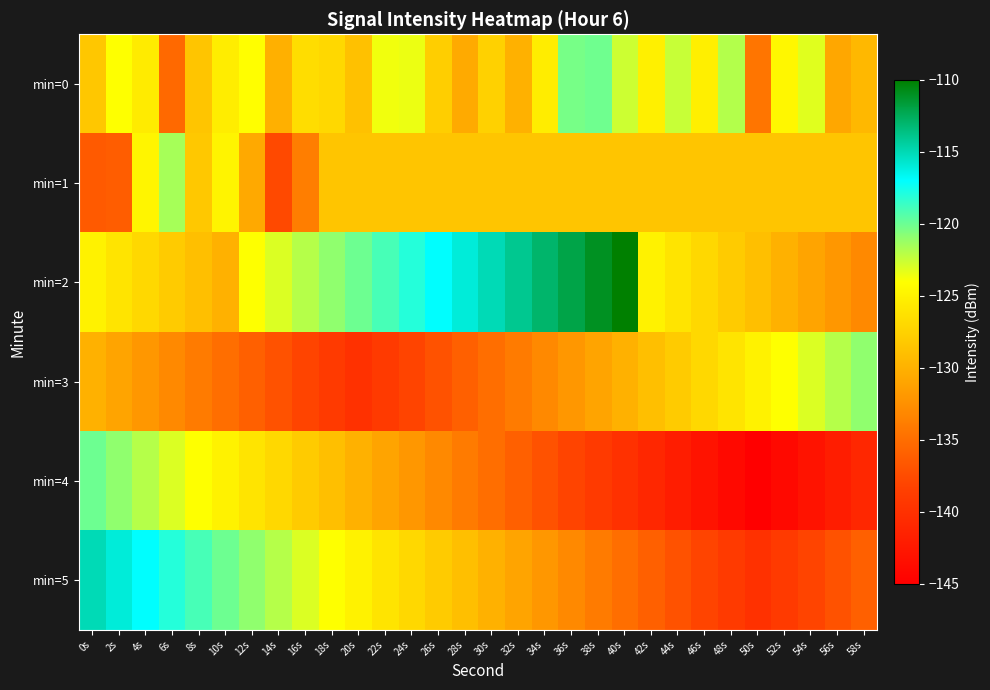

Which label corresponds to the largest value in the chart?

40s